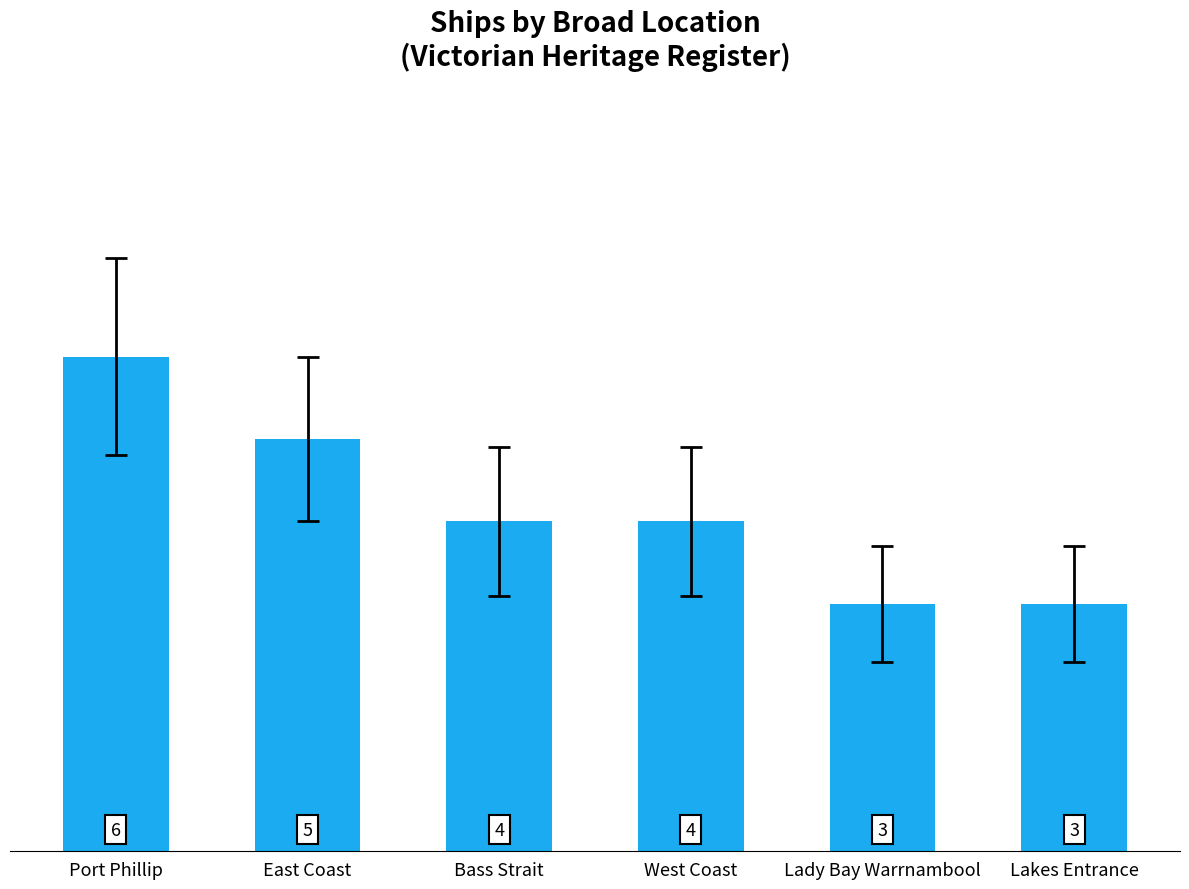

True or false: the data shows 6 at Bass Strait.

False